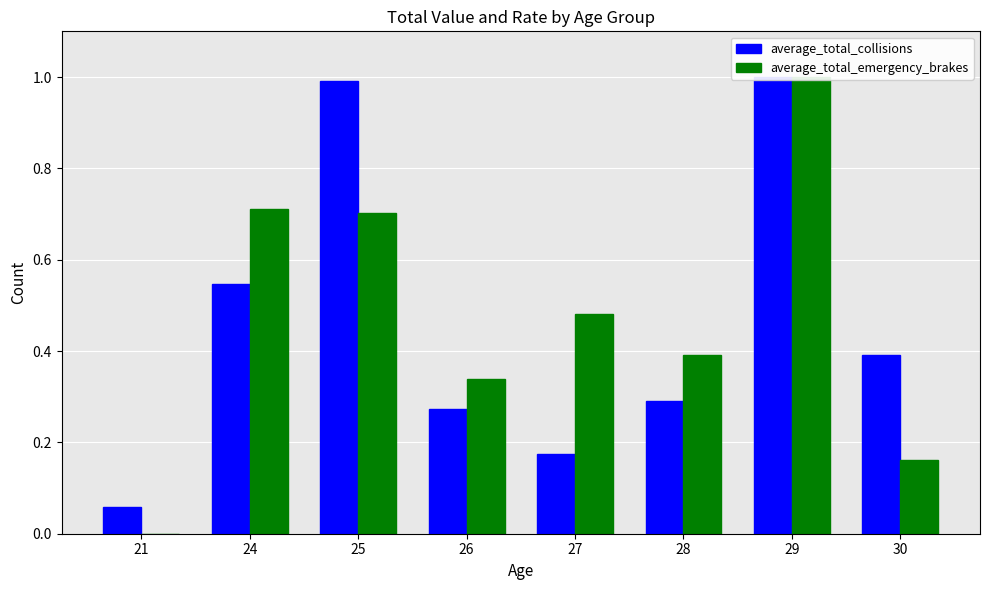

The value of average_total_emergency_brakes at 25 is 0.4. True or false?

False